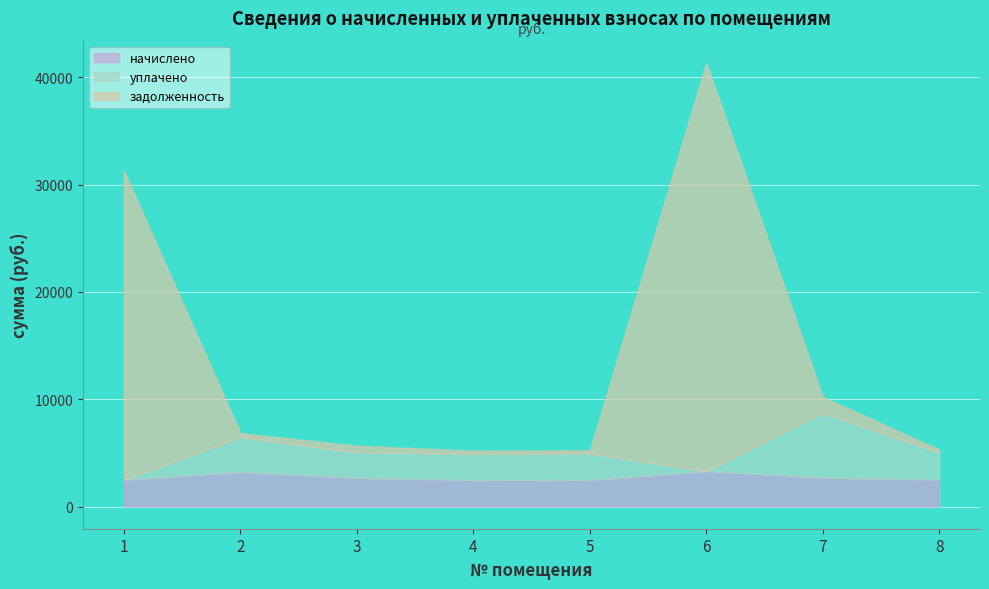

How many lines are shown in the chart?

3